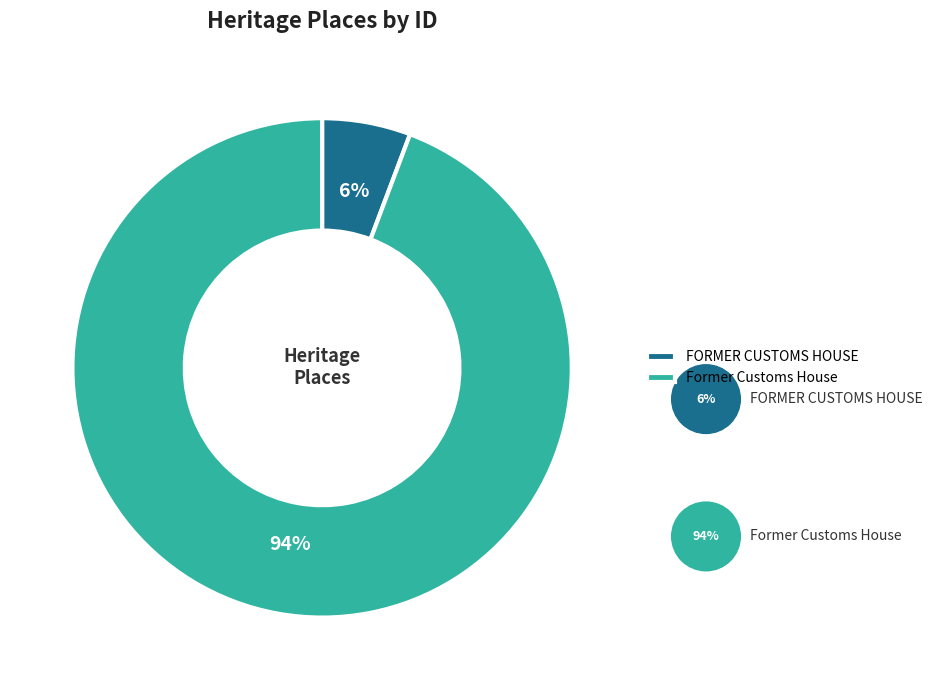

How many segments does this pie chart have?

2